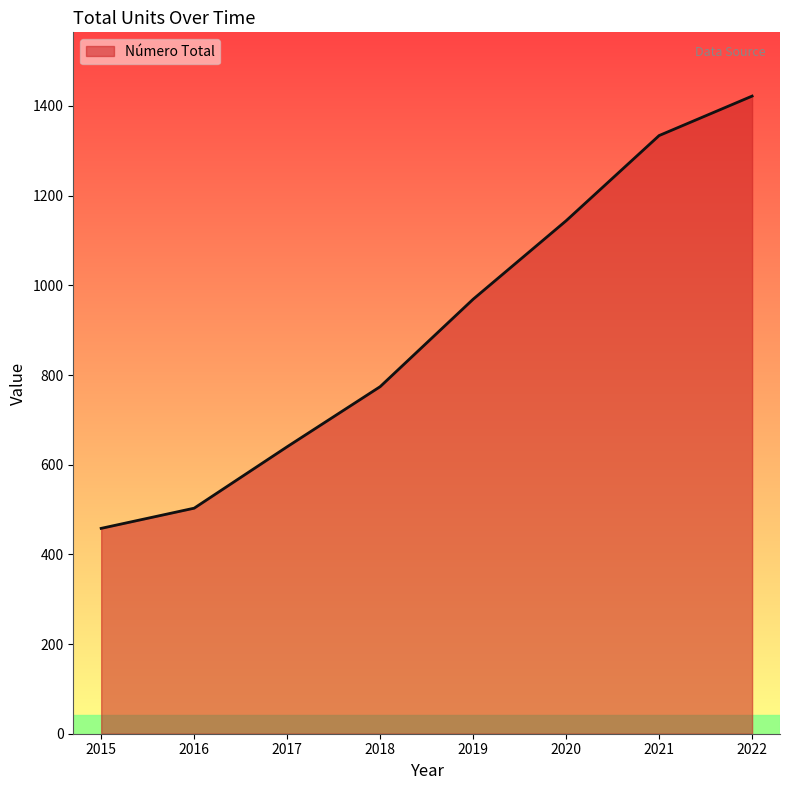

How many lines are shown in the chart?

1